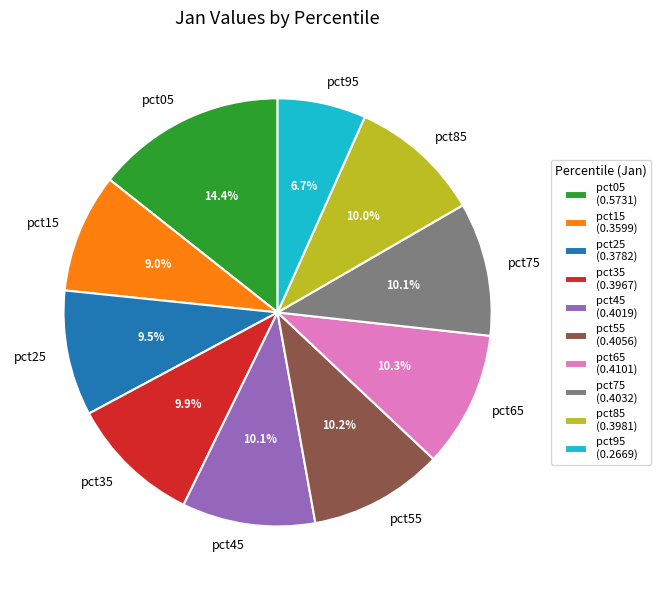

Is there a majority slice in this chart?

No